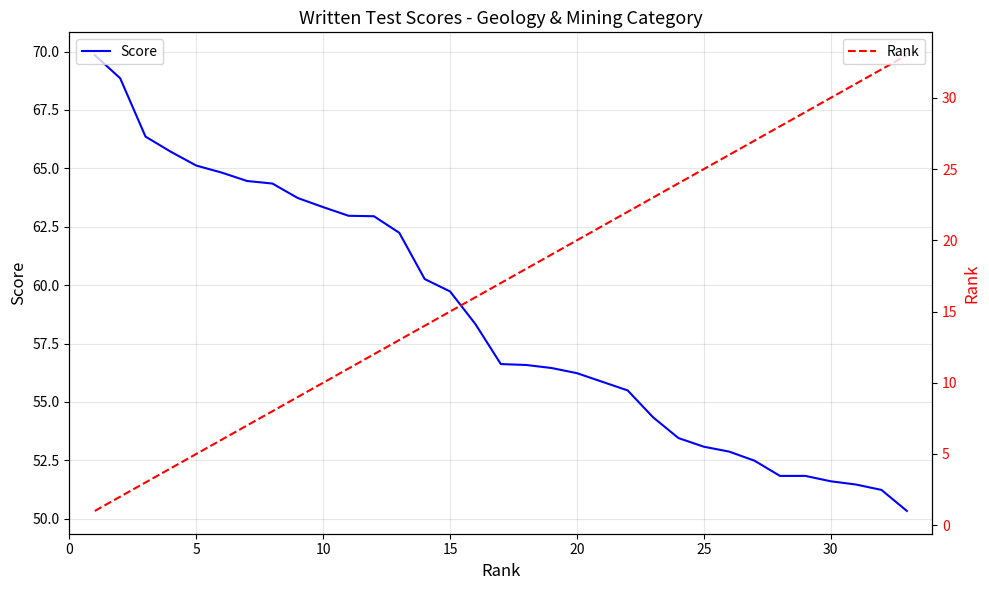

True or false: Score and Rank intersect in this chart.

False